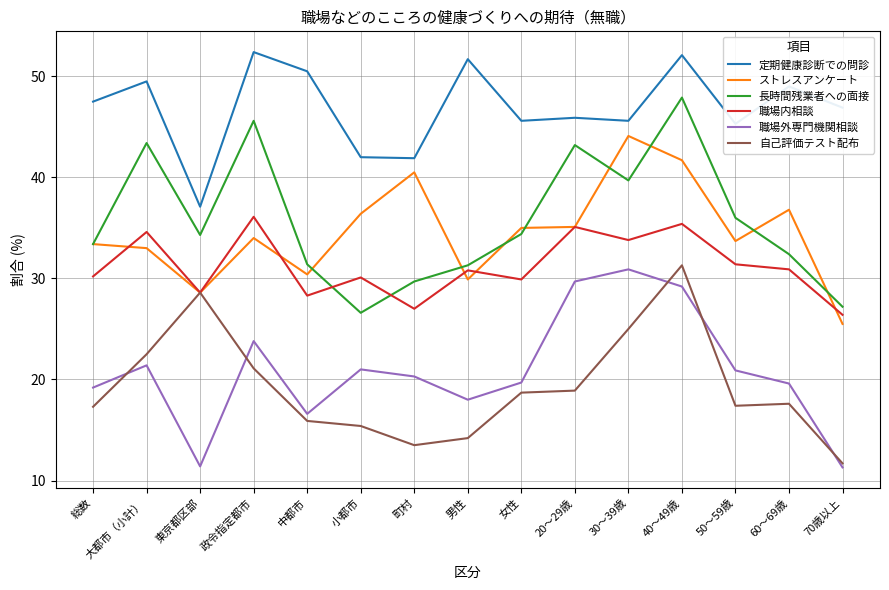

True or false: 職場外専門機関相談 has a value of 29.5 at 大都市（小計）.

False